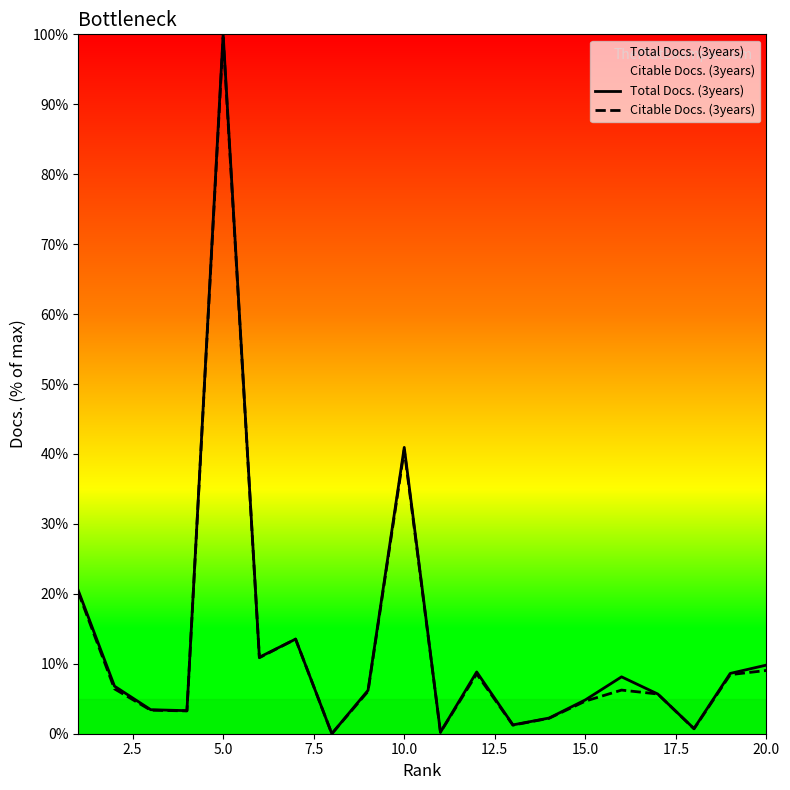

How many lines are shown in the chart?

2